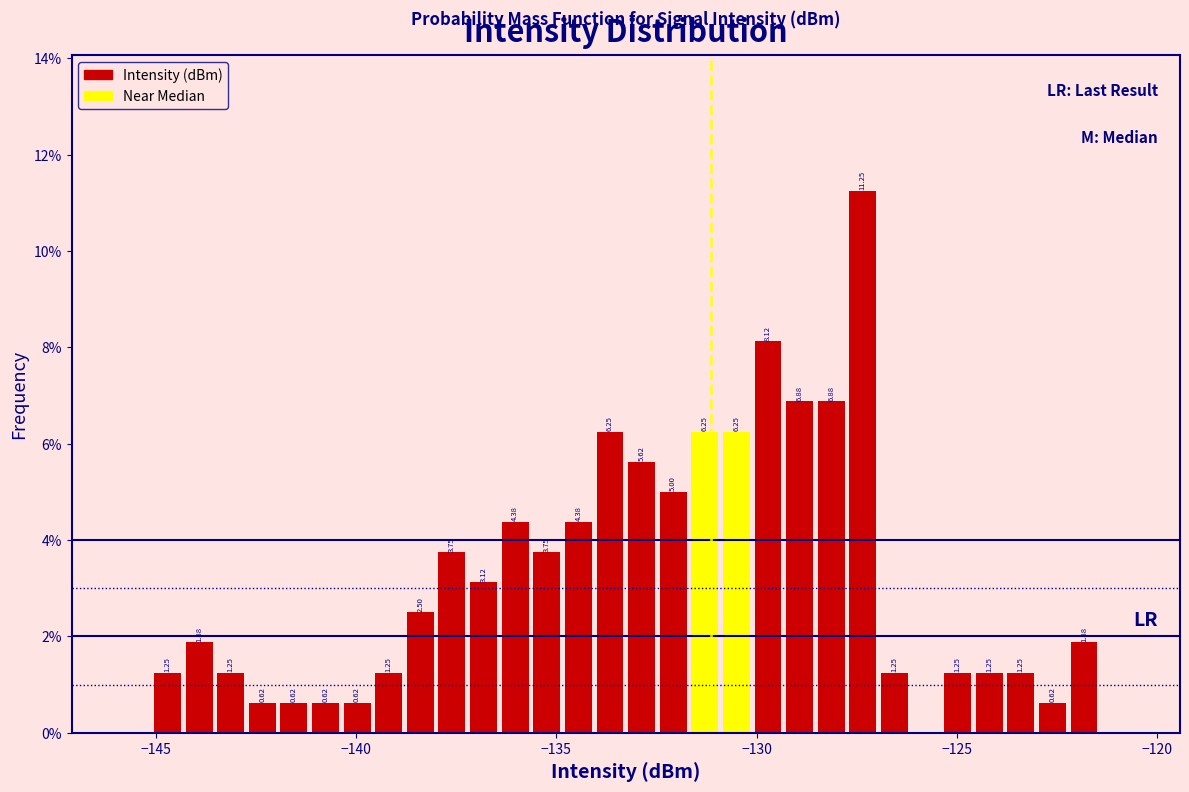

Around what value on the x-axis is the tallest bar? Give the approximate position of its centre, as read against the axis.

-127.5